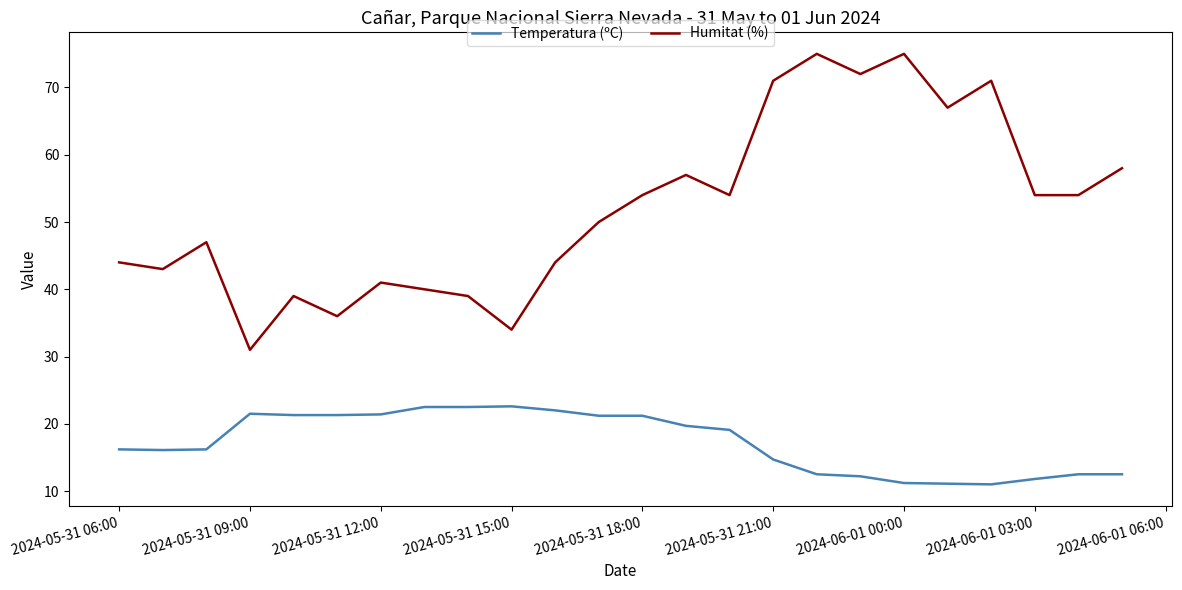

How many lines are shown in the chart?

2